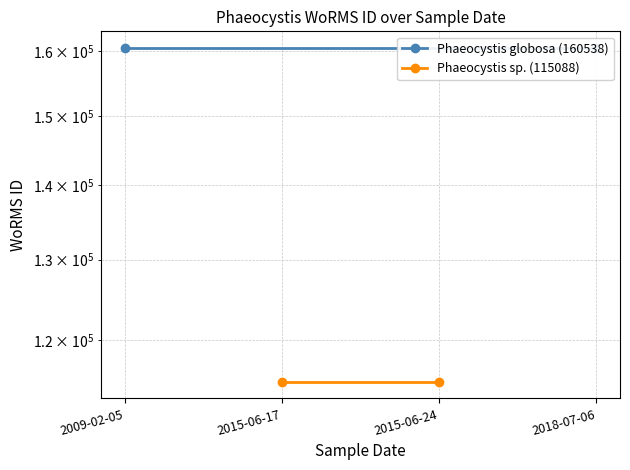

What is the total value across all series at 2015-06-17?

275626